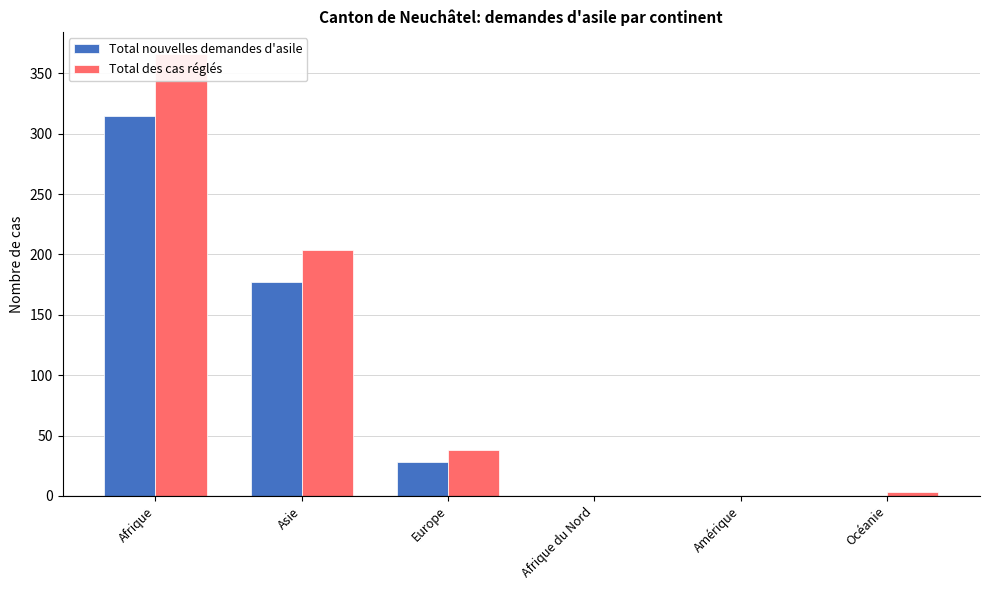

How many groups of bars are there?

6